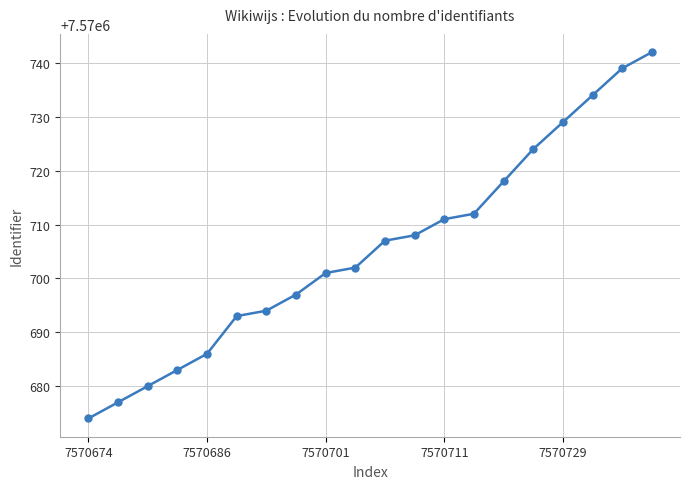

What is the minimum value shown in the chart?

7570674